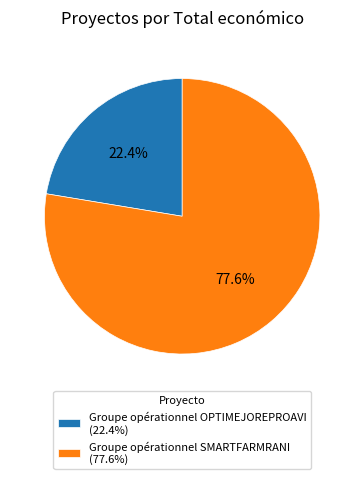

To the nearest percent, what percentage of the pie is Groupe opérationnel OPTIMEJOREPROAVI?

22%